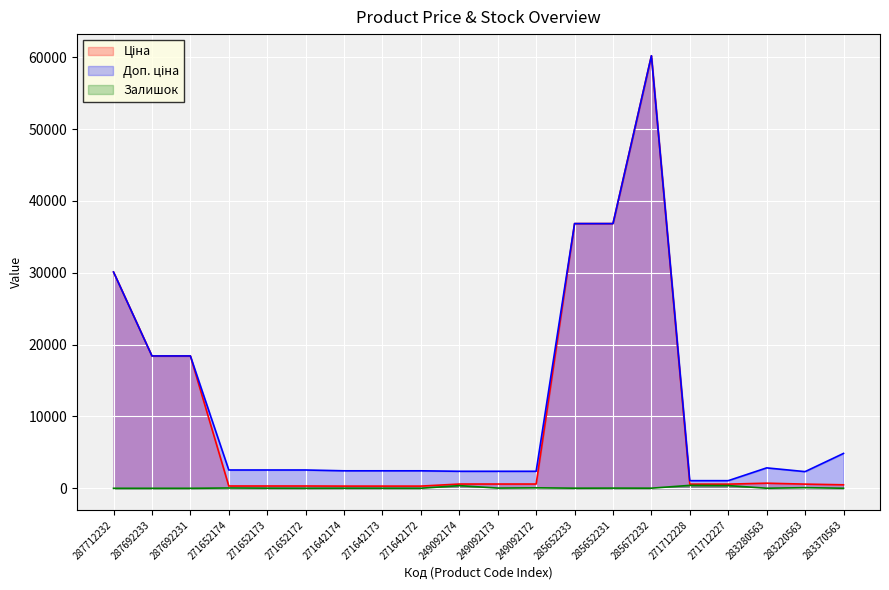

Rank the categories by Доп. ціна value from lowest to highest.

271712228, 271712227, 283220563, 249092174, 249092173, 249092172, 271642174, 271642173, 271642172, 271652174, 271652173, 271652172, 283280563, 283370563, 287692233, 287692231, 287712232, 285652233, 285652231, 285672232